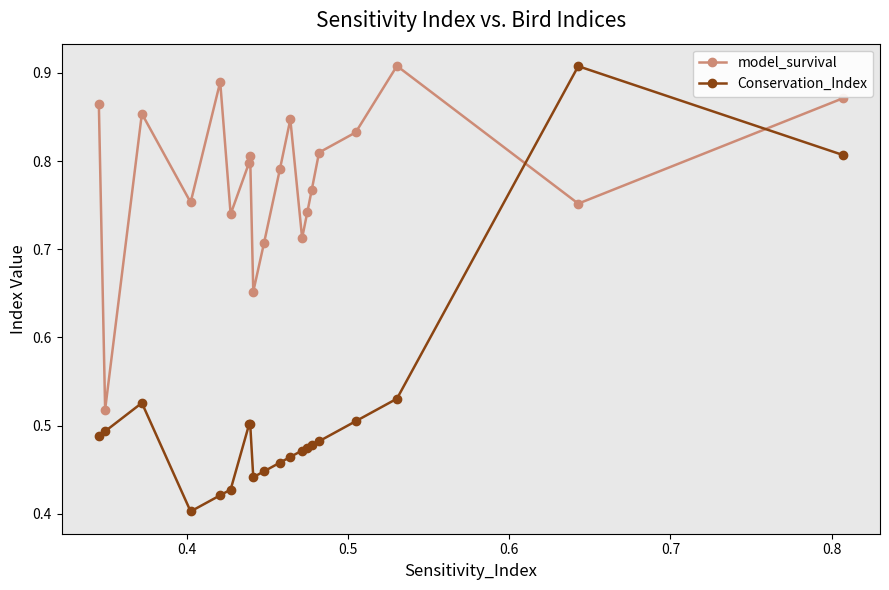

Rank the series by their average value, from lowest to highest.

Conservation_Index, model_survival